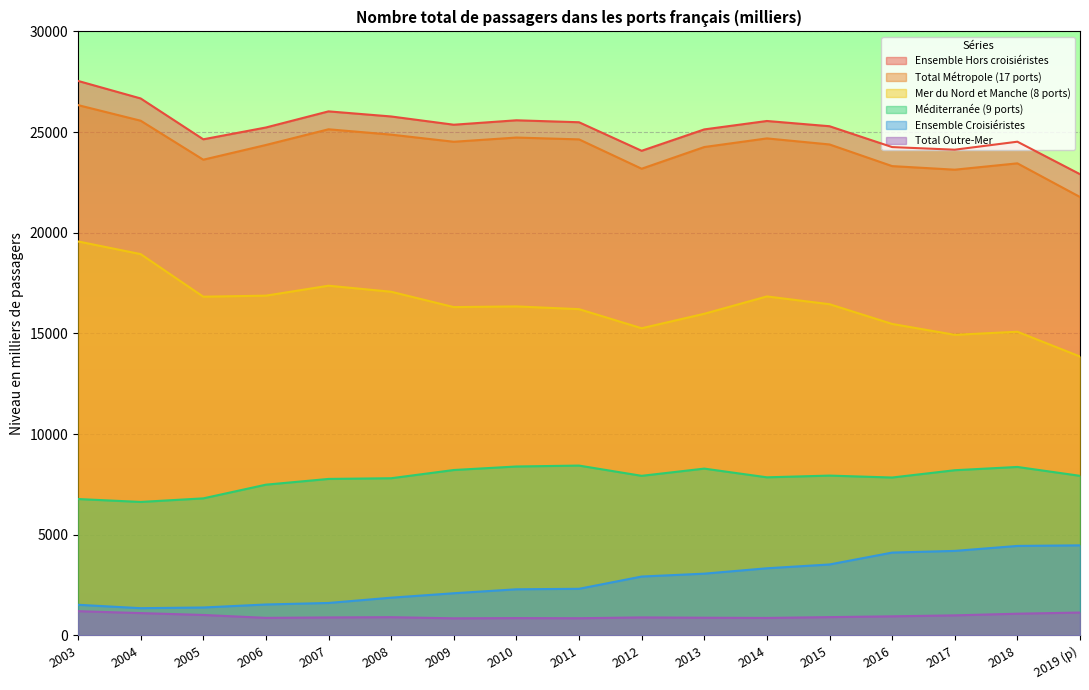

What are all the series names shown in the legend?

Ensemble Hors croisiéristes, Total Métropole (17 ports), Mer du Nord et Manche (8 ports), Méditerranée (9 ports), Ensemble Croisiéristes, Total Outre-Mer